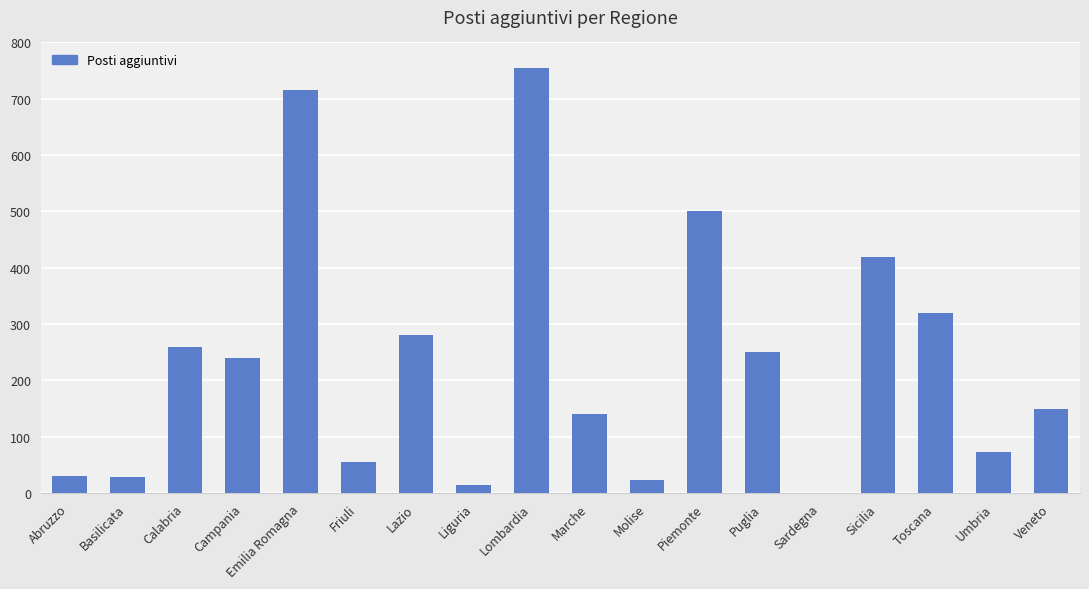

What is the difference between the values at Sardegna and Umbria?

73